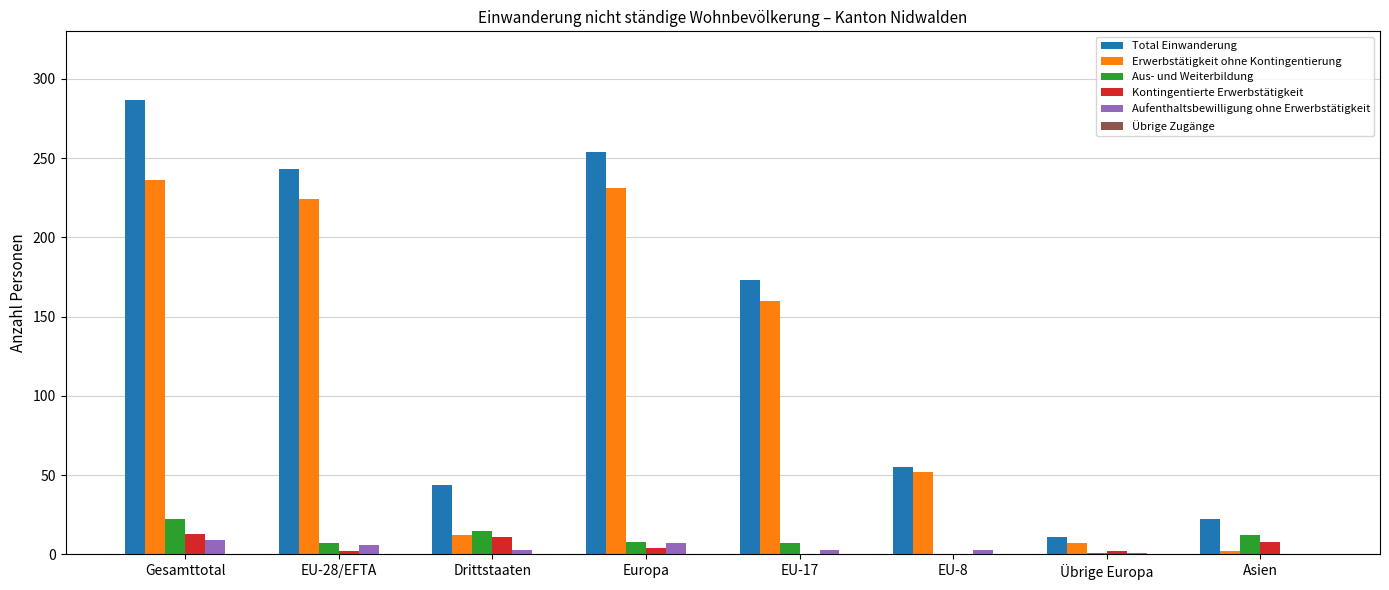

True or false: Erwerbstätigkeit ohne Kontingentierung has a value of 22 at EU-8.

False